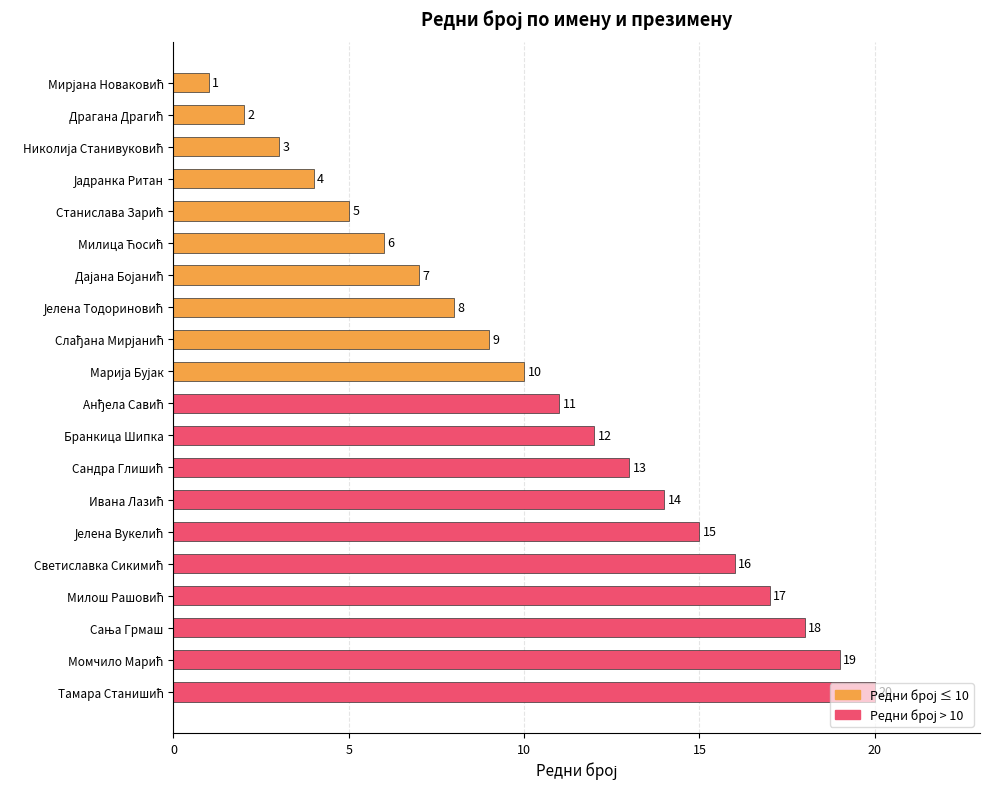

What is the value of the 9th bar from the top?

9